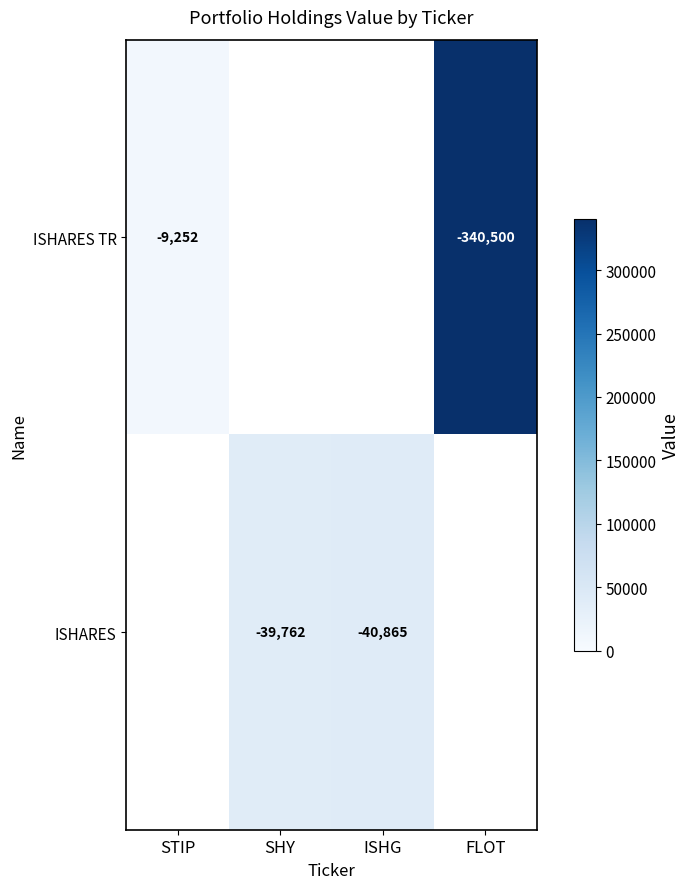

What is the difference between the ISHARES TR values at STIP and FLOT?

331248